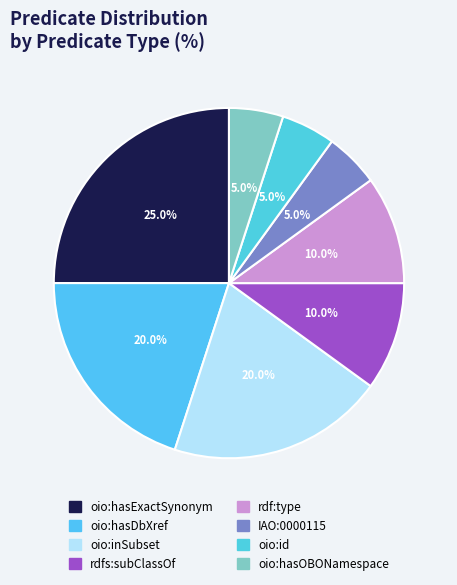

What is the smallest slice in the pie chart?

IAO:0000115